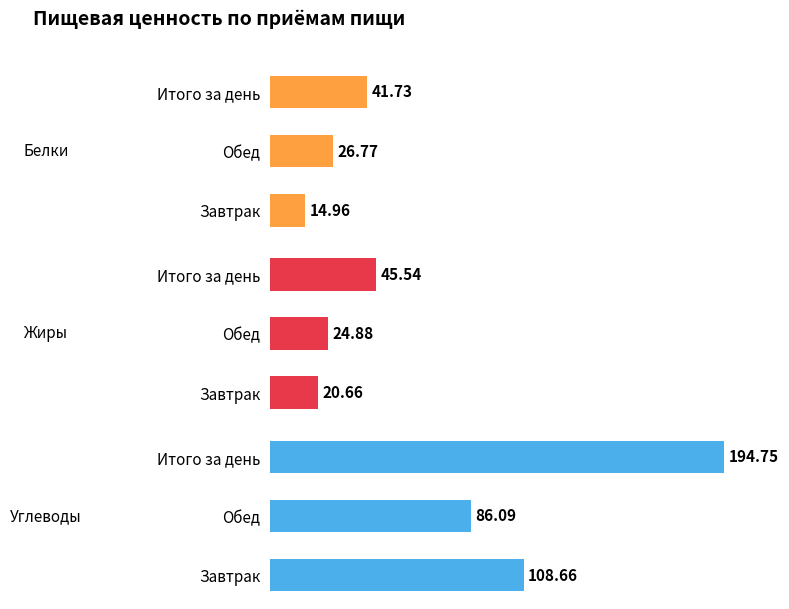

At how many categories does at least one series exceed 174?

1